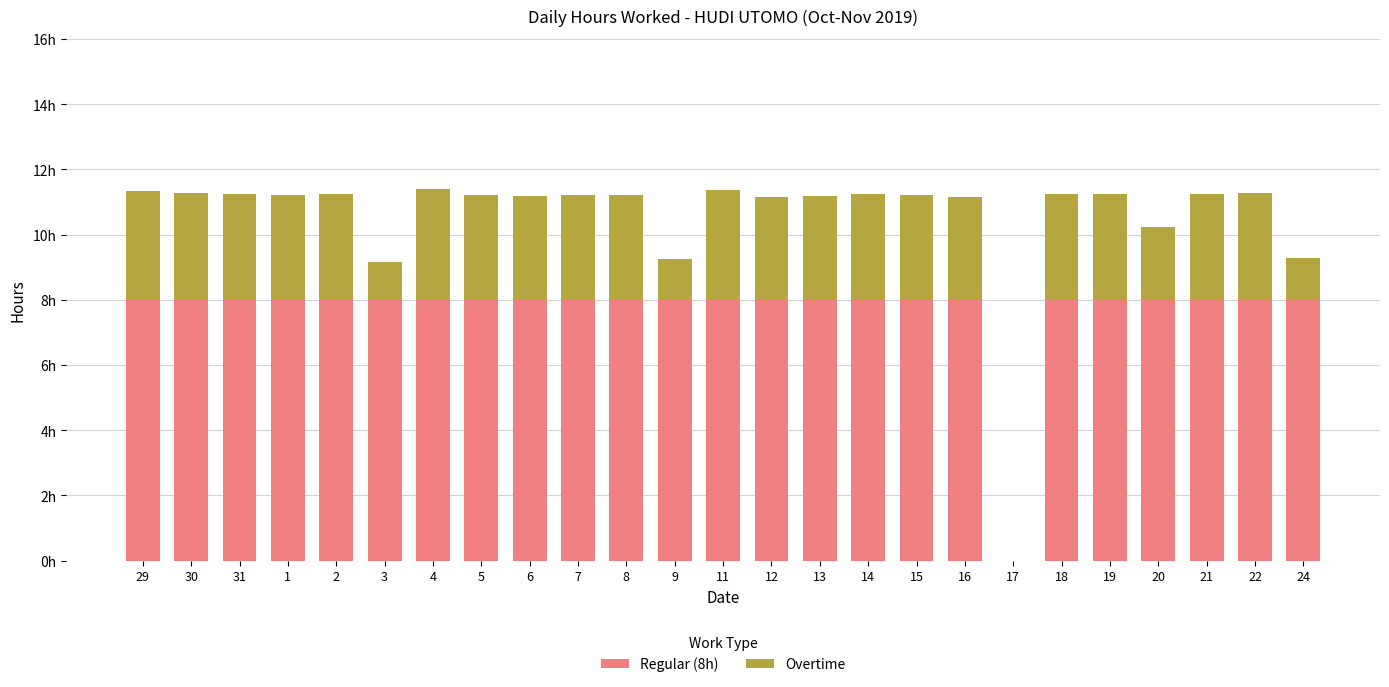

Rank the categories by Regular (8h) value from lowest to highest.

17, 29, 30, 31, 1, 2, 3, 4, 5, 6, 7, 8, 9, 11, 12, 13, 14, 15, 16, 18, 19, 20, 21, 22, 24